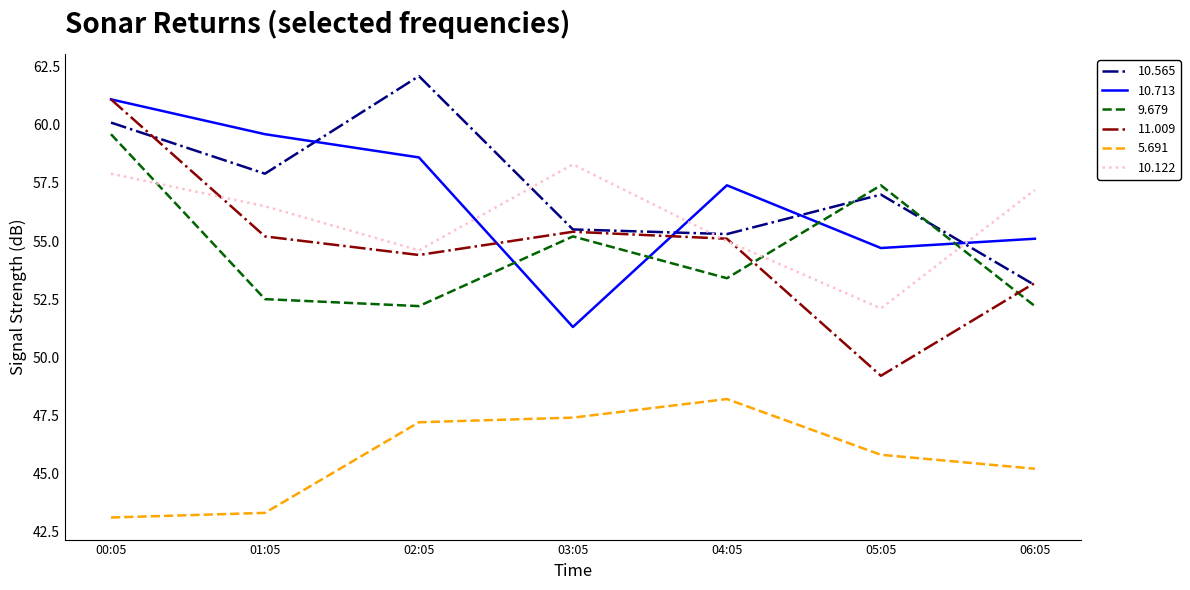

What position from the left is 05:05?

6